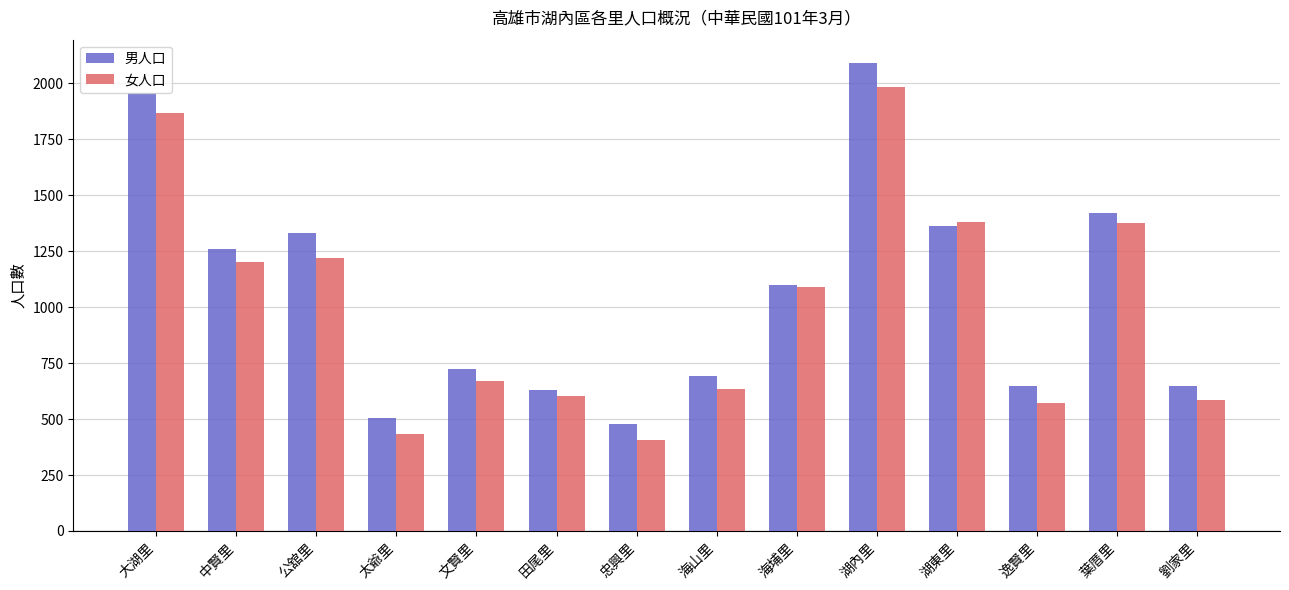

What is the sum of the 女人口 values at 太爺里 and 劉家里?

1017